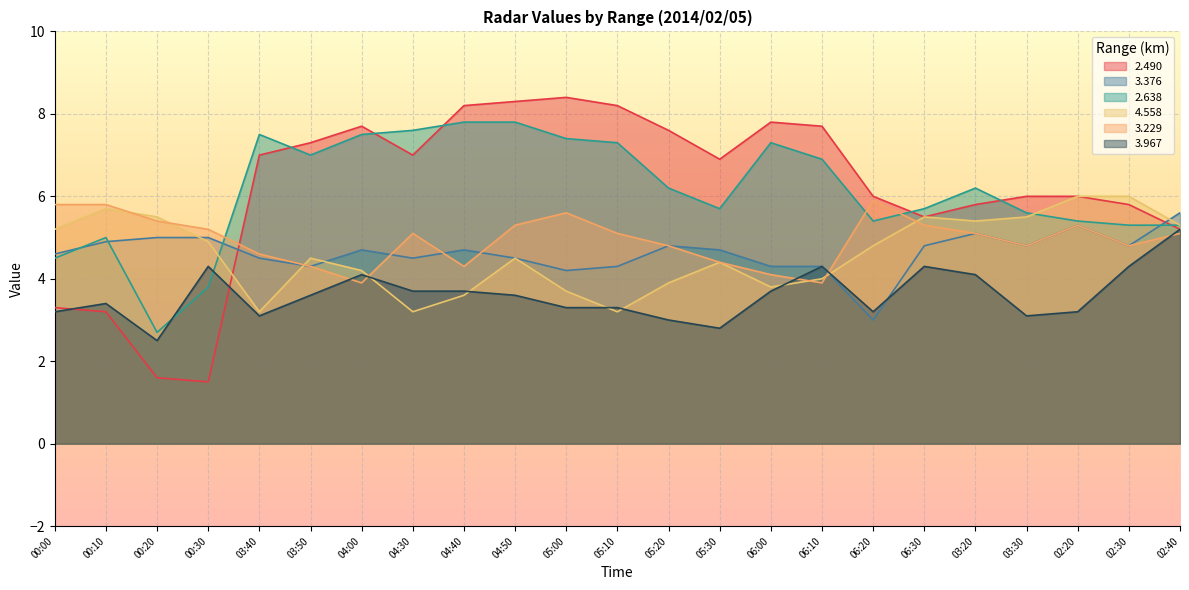

Which series has the largest total across all categories?

2.490